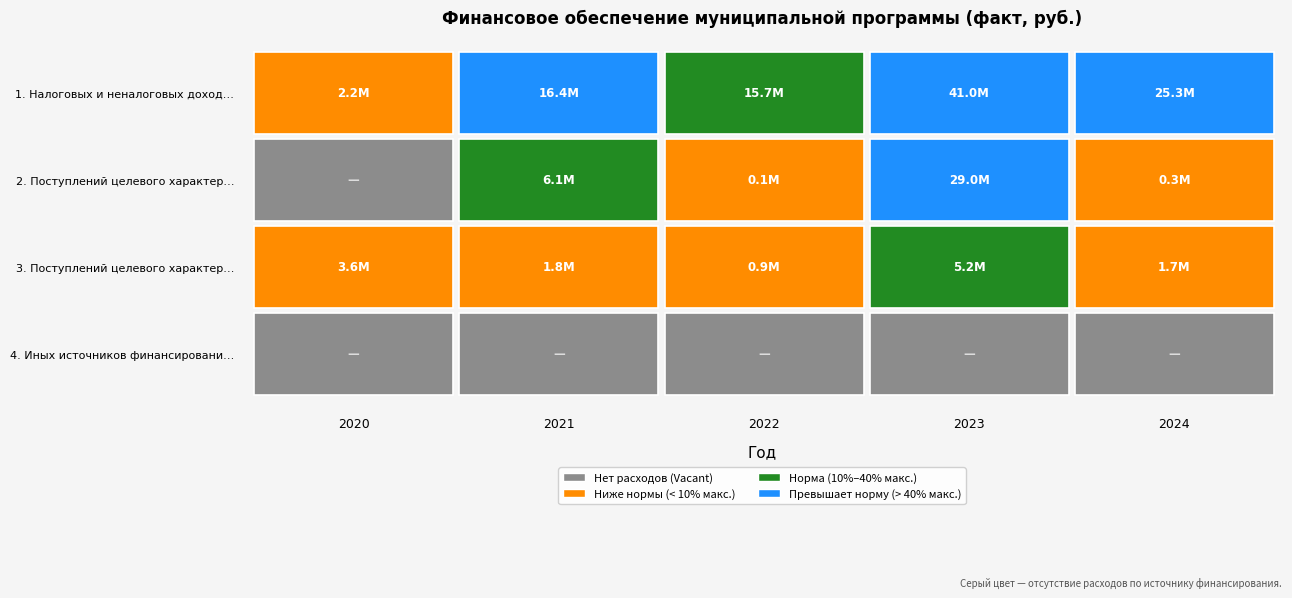

How many categories are shown in the chart?

5